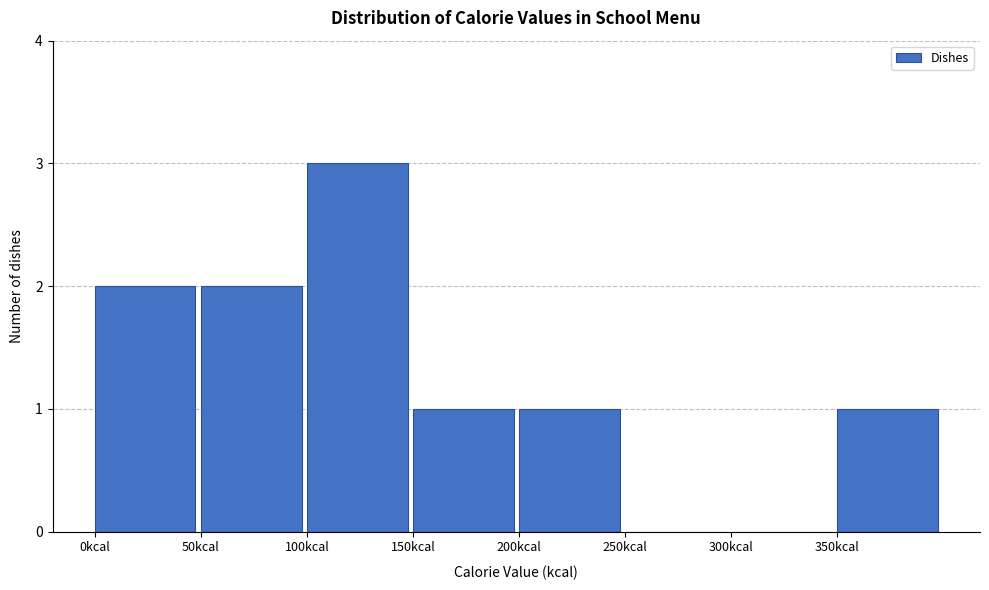

Reading left to right, list every bar in this chart as the range it spans on the x-axis followed by its height. The values are not printed on the chart, so give them approximately, as read against the axis.

0 to 50: 2
50 to 100: 2
100 to 150: 3
150 to 200: 1
200 to 250: 1
250 to 300: 0
300 to 350: 0
350 to 400: 1